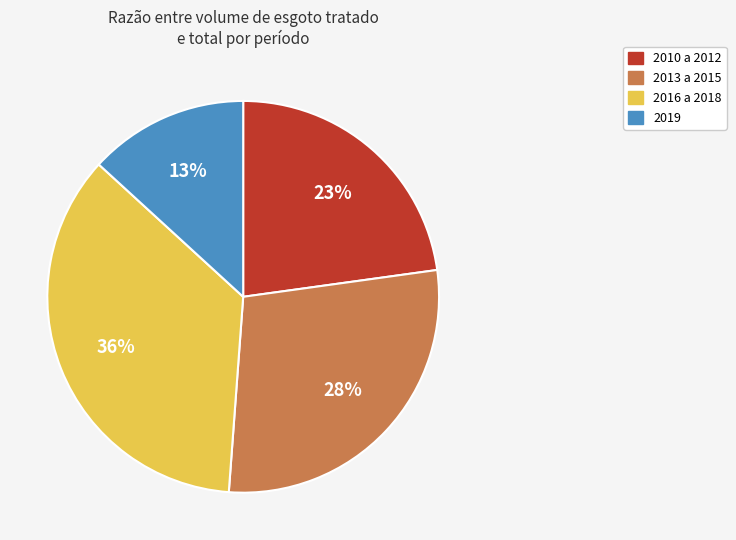

Is there any slice that represents more than half of the pie?

No